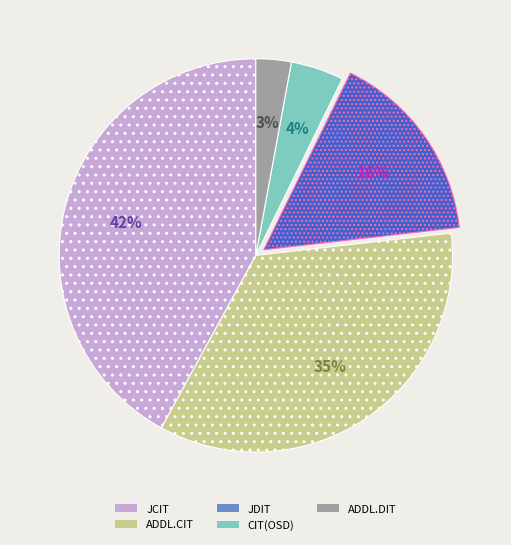

What percentage is the JCIT slice, to the nearest percent?

42%